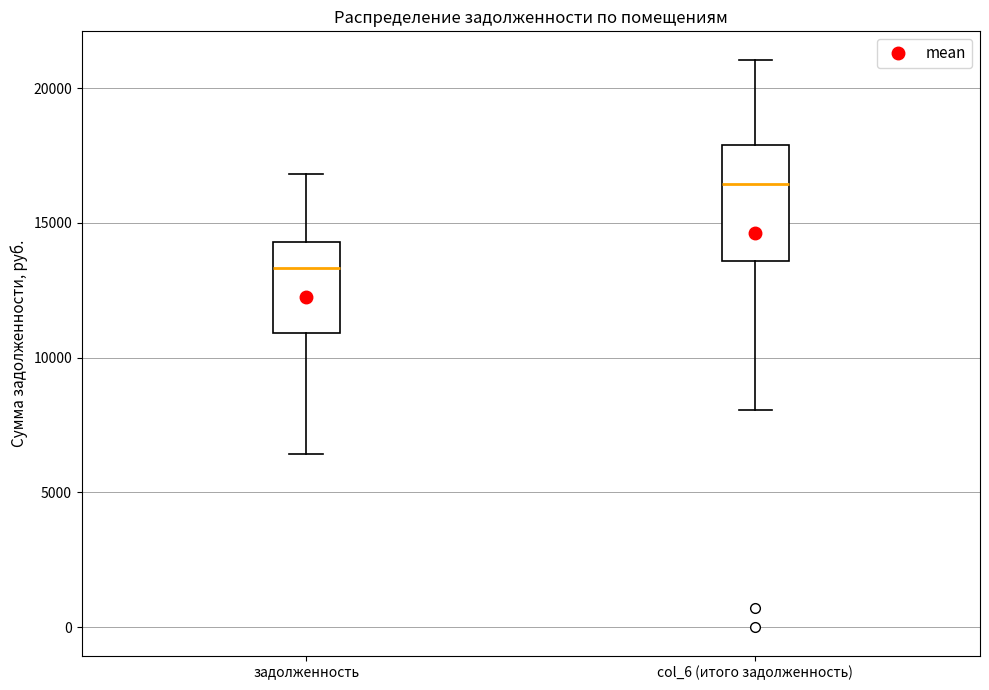

Reading left to right, read every box against the y-axis: the position of its median line, the range the box covers, and the ends of its whiskers. The values are not printed on the chart, so give them approximately, as read against the axis.

задолженность: median 13500, box 11000 to 14500, whiskers 6500 to 17000
col_6 (итого задолженность): median 16500, box 13500 to 18000, whiskers 8000 to 21000